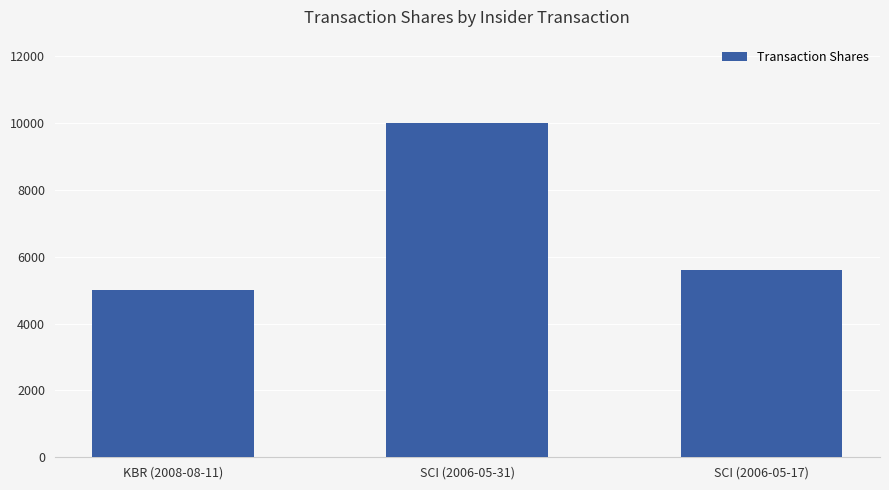

List the labels in order of value, largest first.

SCI (2006-05-31), SCI (2006-05-17), KBR (2008-08-11)